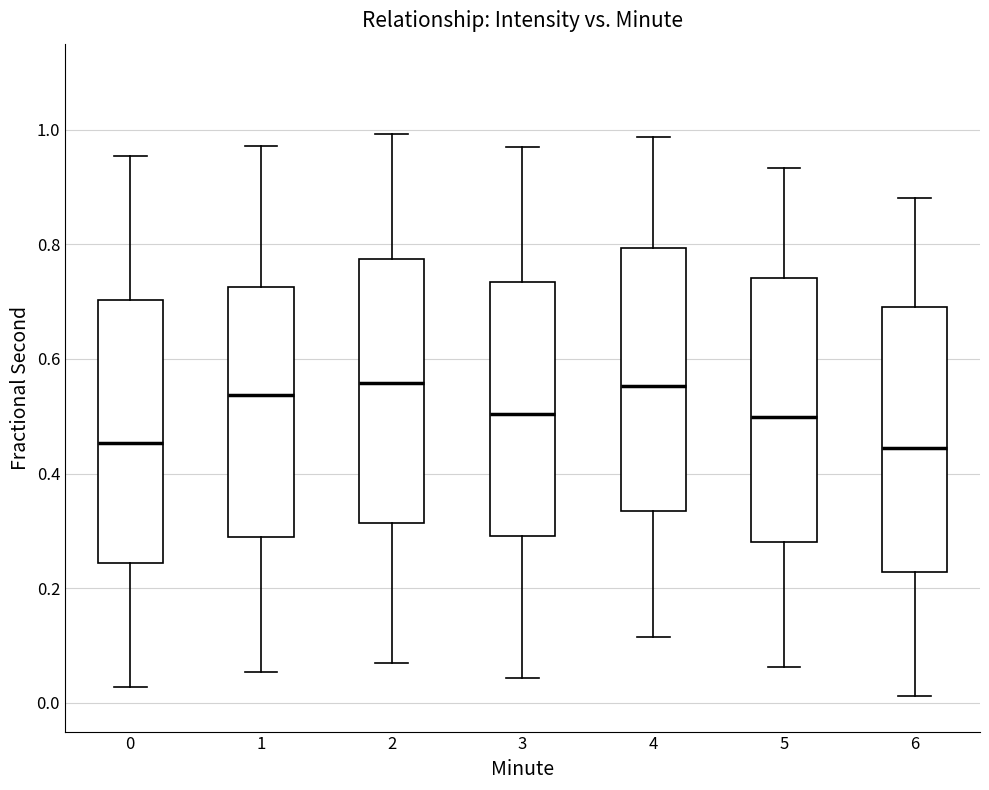

Reading left to right, transcribe this box plot: for each box, give where its median line is, the range the box spans, and where its two whiskers end, as read against the y-axis. The values are not printed on the chart, so give them approximately, as read against the axis.

0: median 0.46, box 0.24 to 0.70, whiskers 0.02 to 0.96
1: median 0.54, box 0.28 to 0.72, whiskers 0.06 to 0.98
2: median 0.56, box 0.32 to 0.78, whiskers 0.06 to 1.00
3: median 0.50, box 0.30 to 0.74, whiskers 0.04 to 0.96
4: median 0.56, box 0.34 to 0.80, whiskers 0.12 to 0.98
5: median 0.50, box 0.28 to 0.74, whiskers 0.06 to 0.94
6: median 0.44, box 0.22 to 0.68, whiskers 0.02 to 0.88